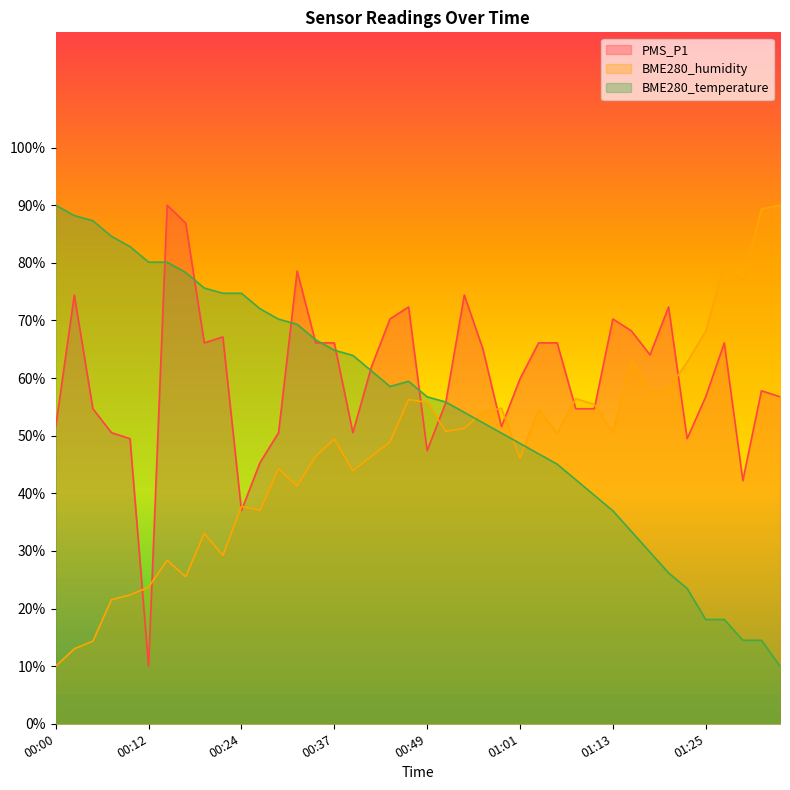

What is the label of the 31st point from the right?

00:22